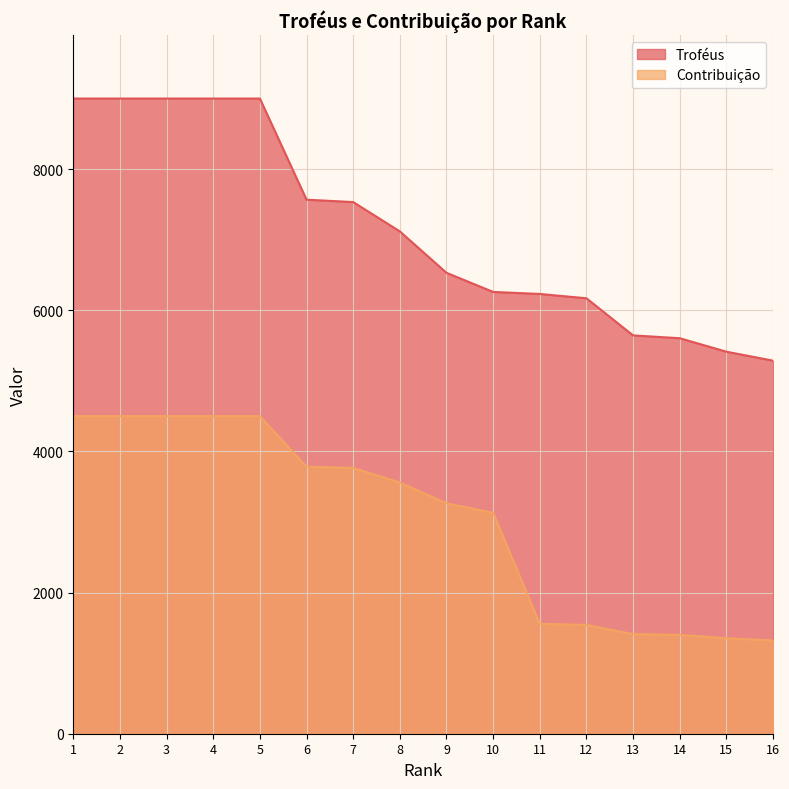

Count the number of categories in the chart.

16